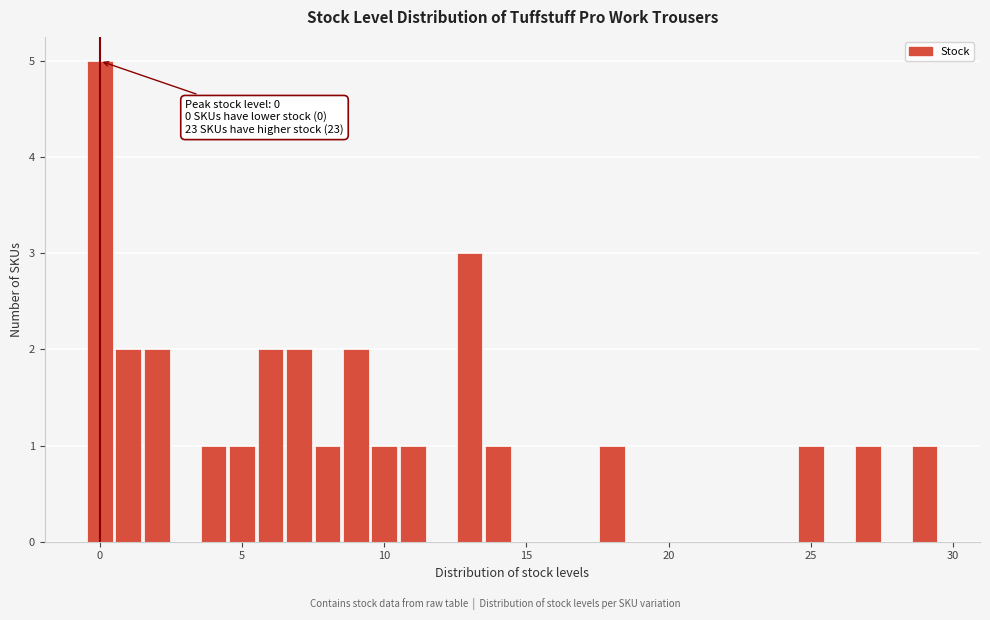

Around what value on the x-axis is the tallest bar? Give the approximate position of its centre, as read against the axis.

0.0